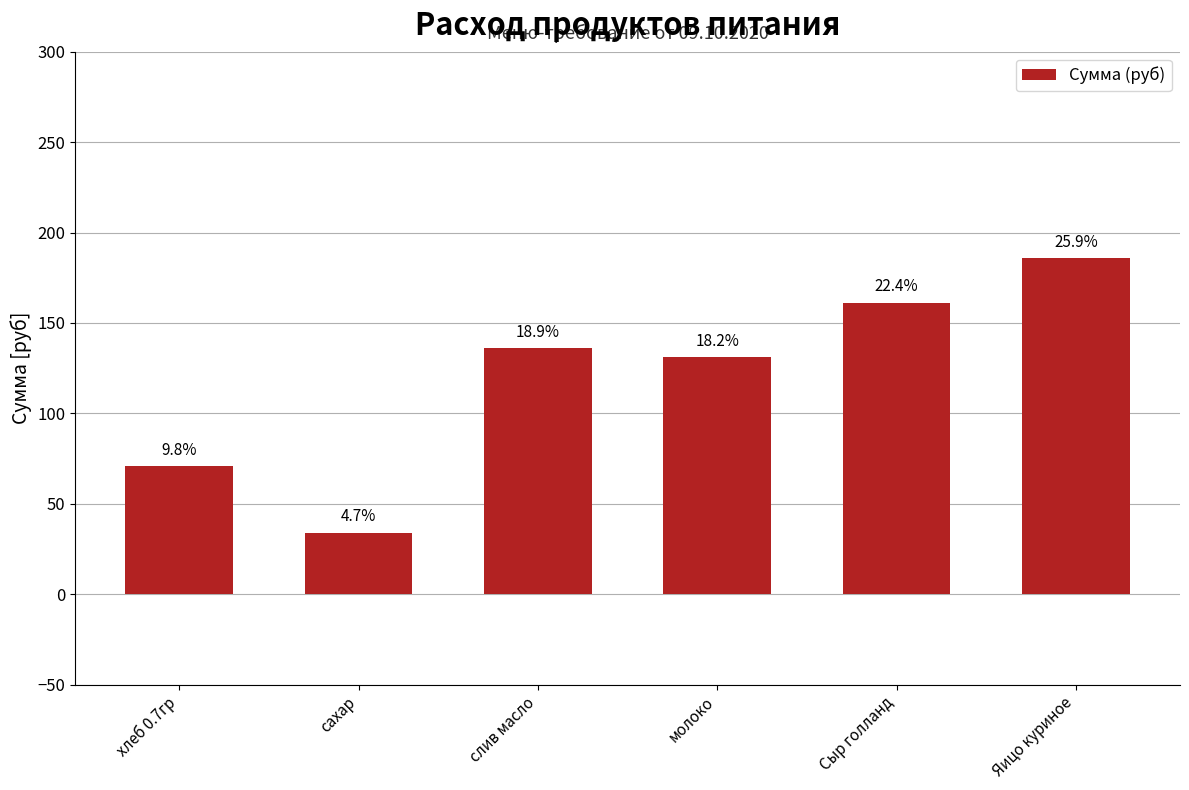

The value at слив масло is 136.1. True or false?

True